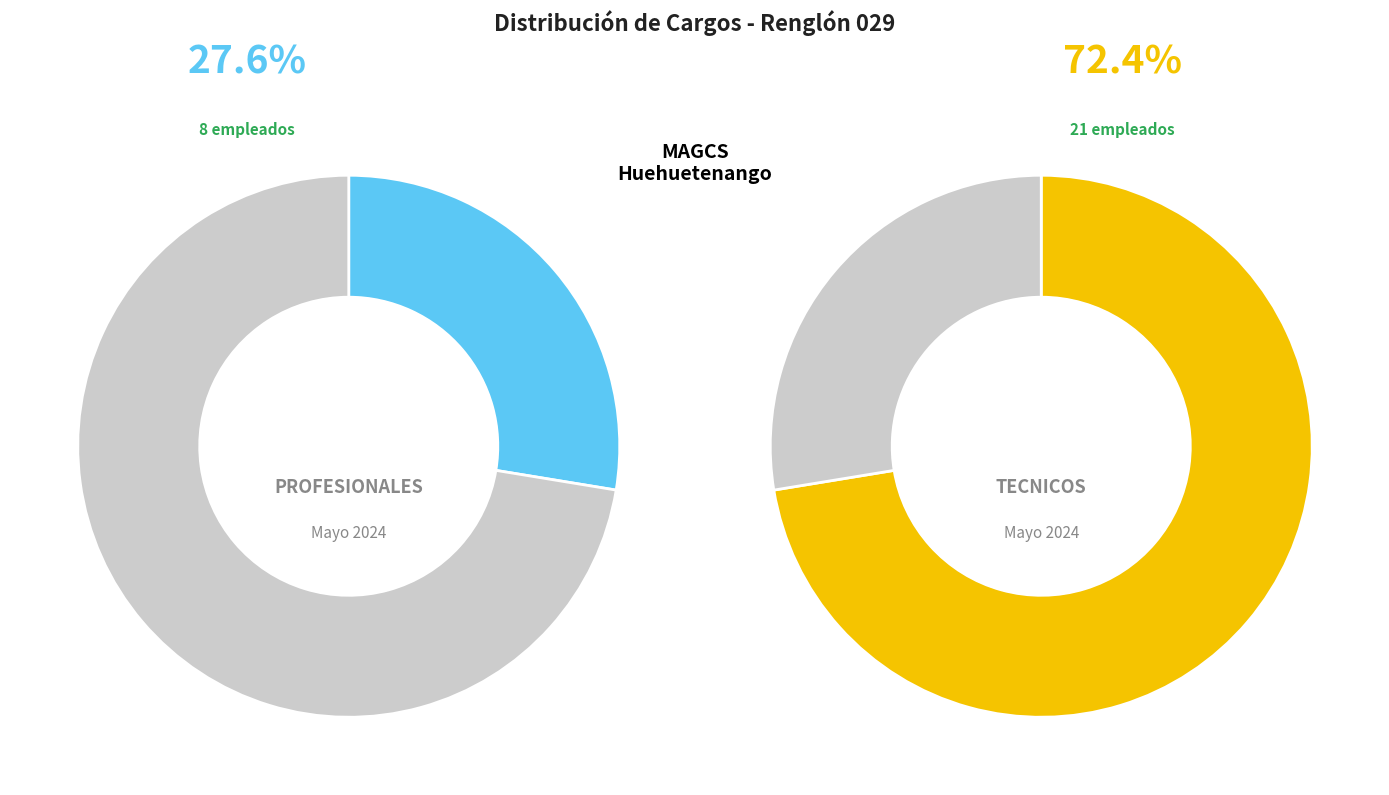

Rank the categories by value from highest to lowest.

TECNICOS, PROFESIONALES